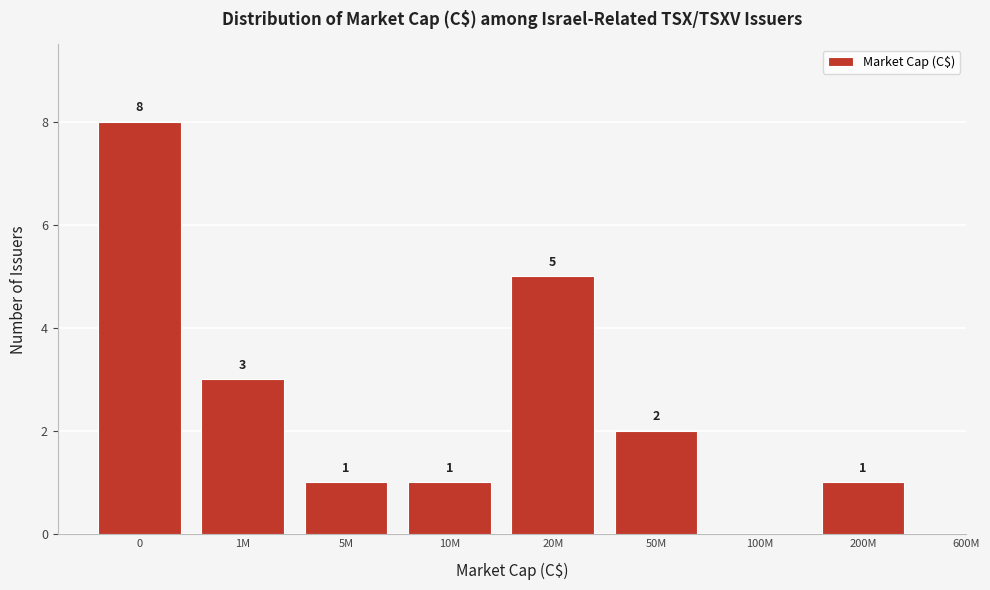

Reading right to left, what are all the values shown in this chart?

200M=1	100M=0	50M=2	20M=5	10M=1	5M=1	1M=3	0=8